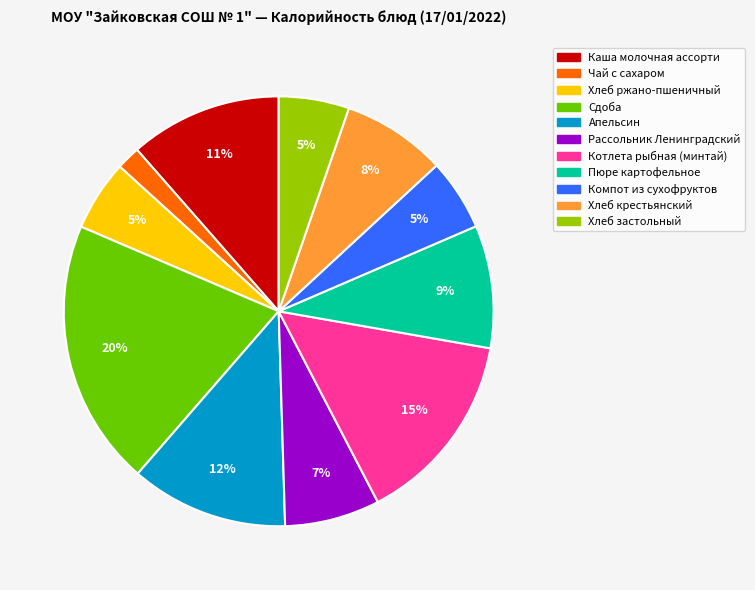

How many slices are in this pie chart?

11